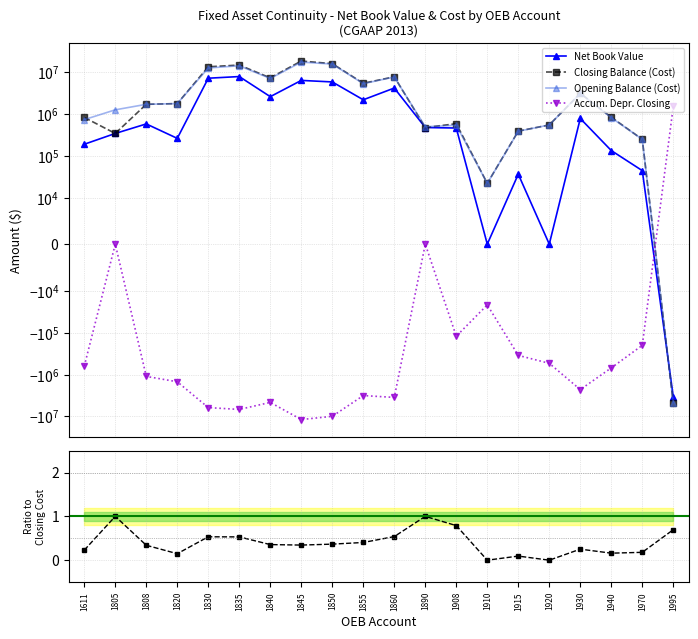

Reading left to right, what are all the values shown in this chart?

Net Book Value: 1611=187106.7	1805=338729.2	1808=571484.2	1820=258537.4	1830=7041446.0	1835=7712573.9	1840=2556422.7	1845=6239858.7	1850=5737965.4	1855=2152571.8	1860=4100764.6	1890=468946.3	1908=456244.3	1910=0.0	1915=36125.4	1920=0.0	1930=770262.2	1940=132336.8	1970=43935.1	1995=-3404102.0
Closing Balance (Cost): 1611=815779.2	1805=338729.2	1808=1679203.0	1820=1745895.9	1830=13187252.7	1835=14513843.3	1840=7178045.2	1845=18101149.2	1850=15660741.2	1855=5328122.3	1860=7613139.4	1890=468946.3	1908=578150.1	1910=21798.1	1915=385253.2	1920=540191.5	1930=3057594.2	1940=826577.9	1970=245119.3	1995=-4896472.7
Opening Balance (Cost): 1611=723669.2	1805=1239823.1	1808=1679203.0	1820=1745895.9	1830=12352236.7	1835=13955142.3	1840=6938248.2	1845=17047553.2	1850=15344243.2	1855=5213840.3	1860=7521030.4	1890=489209.3	1908=532191.1	1910=21798.1	1915=381569.2	1920=540191.5	1930=3056370.2	1940=805780.9	1970=245119.3	1995=-4747714.7
Accum. Depr. Closing: 1611=-628672.5	1805=0.0	1808=-1107718.8	1820=-1487358.4	1830=-6145806.7	1835=-6801269.4	1840=-4621622.5	1845=-11861290.5	1850=-9922775.7	1855=-3175550.5	1860=-3512374.8	1890=0.0	1908=-121905.8	1910=-21798.1	1915=-349127.8	1920=-540191.5	1930=-2287332.0	1940=-694241.1	1970=-201184.1	1995=1492370.7
Net Book Value / Closing Cost: 1611=0.2	1805=1.0	1808=0.3	1820=0.1	1830=0.5	1835=0.5	1840=0.4	1845=0.3	1850=0.4	1855=0.4	1860=0.5	1890=1.0	1908=0.8	1910=0.0	1915=0.1	1920=0.0	1930=0.3	1940=0.2	1970=0.2	1995=0.7